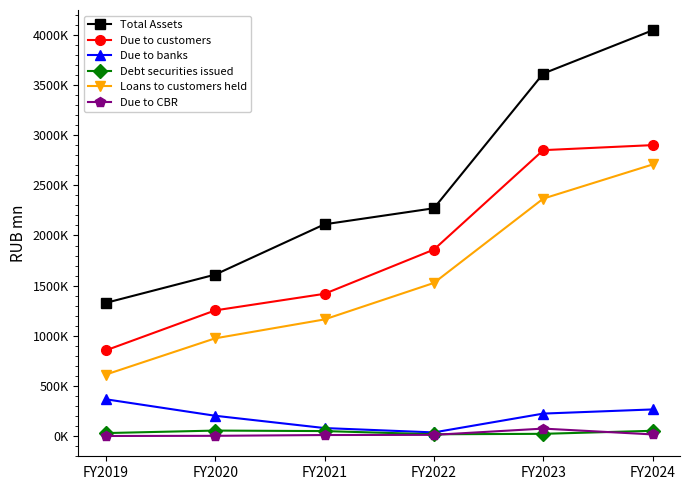

Which label corresponds to the largest value in the chart?

FY2024